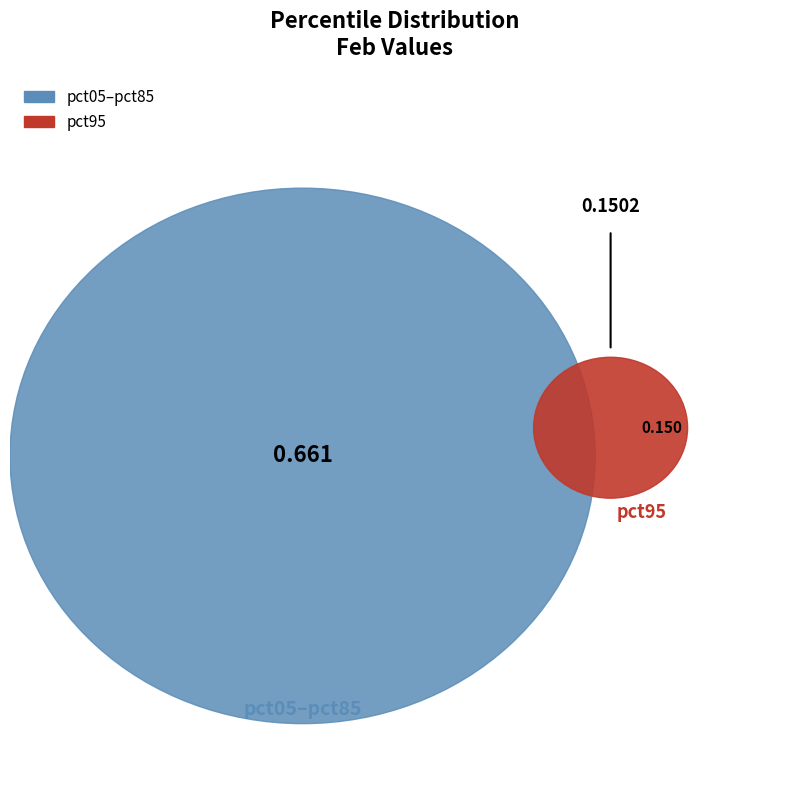

To the nearest percent, what is the average slice percentage?

10%